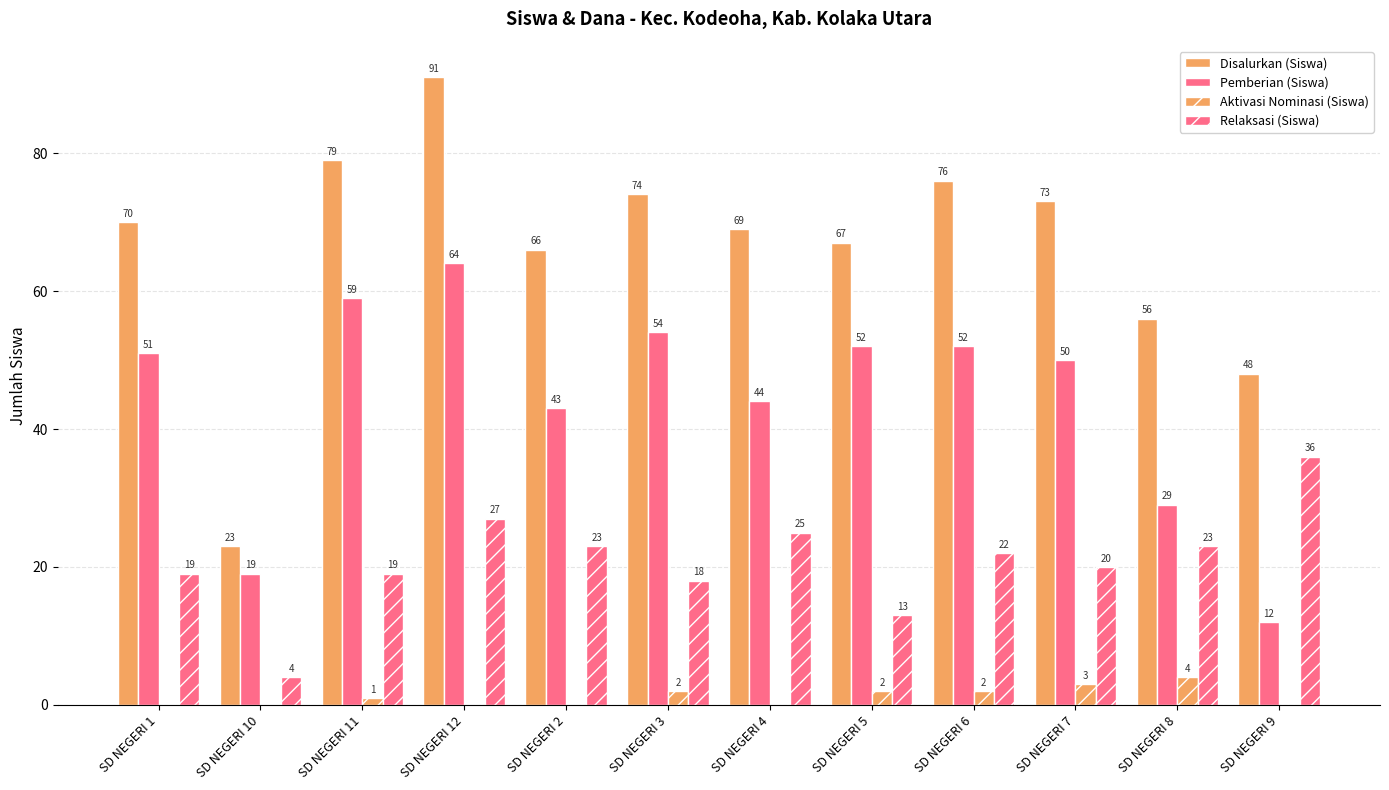

Reading left to right, extract all data points from this chart.

Disalurkan (Siswa): 70	23	79	91	66	74	69	67	76	73	56	48
Pemberian (Siswa): 51	19	59	64	43	54	44	52	52	50	29	12
Aktivasi Nominasi (Siswa): 0	0	1	0	0	2	0	2	2	3	4	0
Relaksasi (Siswa): 19	4	19	27	23	18	25	13	22	20	23	36